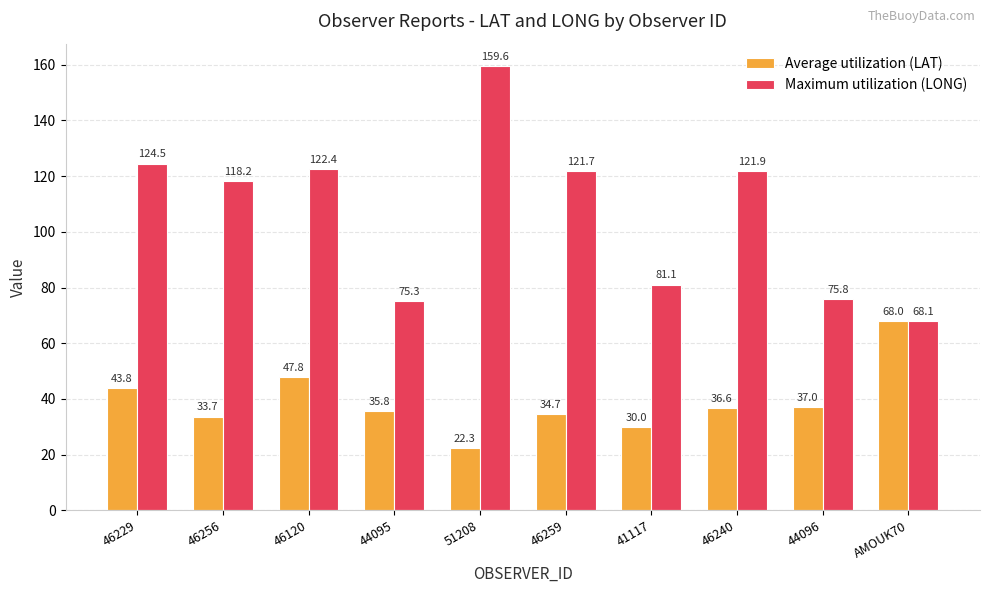

Are the bars grouped side by side (vs. stacked)?

Yes